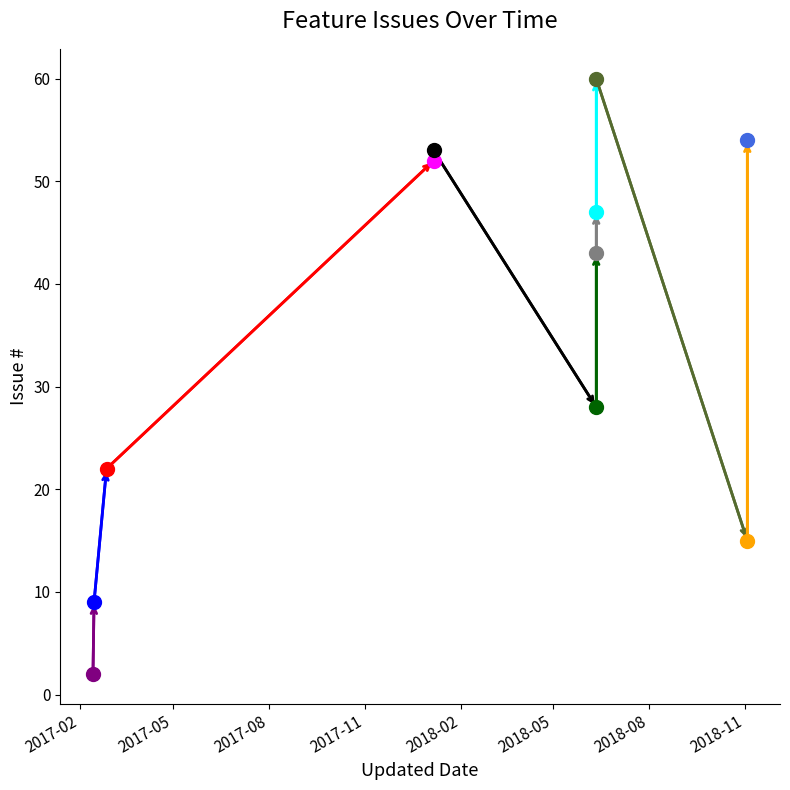

Between 2018-06-11 and 2018-01-06, which is larger?

2018-06-11